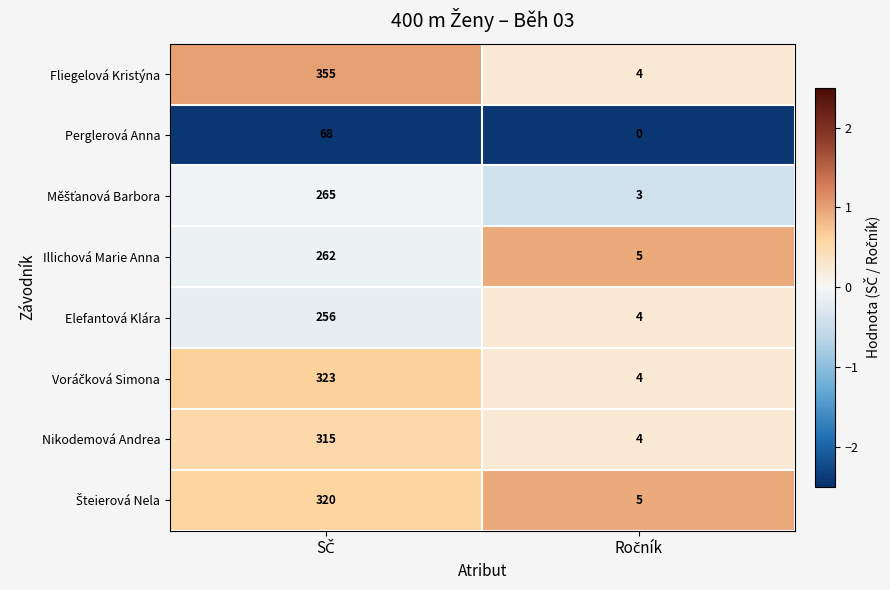

What is the maximum value shown in the chart?

355